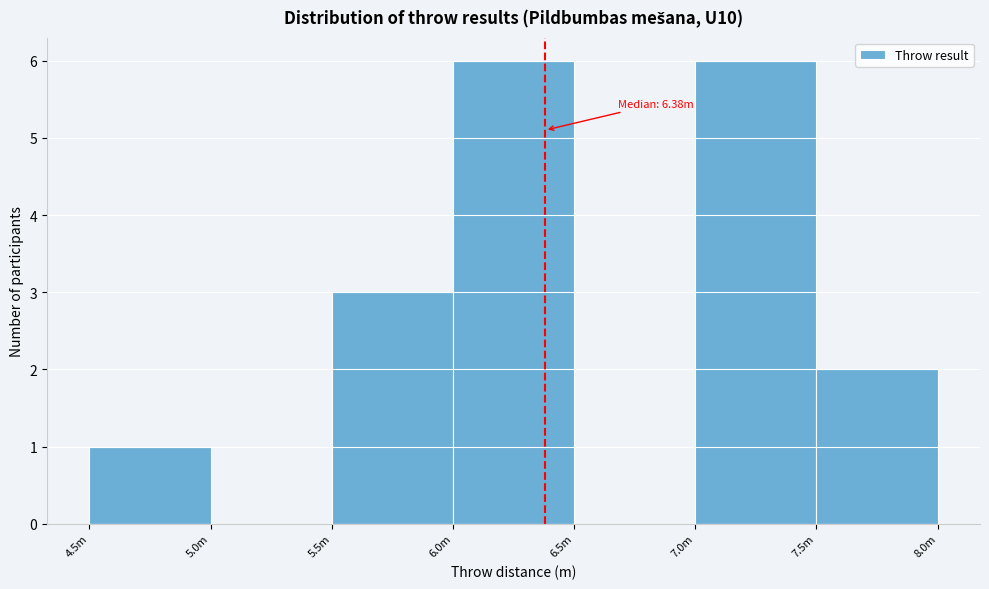

Reading right to left, what are all the values shown in this chart?

7.5m=2	7.0m=6	6.5m=0	6.0m=6	5.5m=3	5.0m=0	4.5m=1